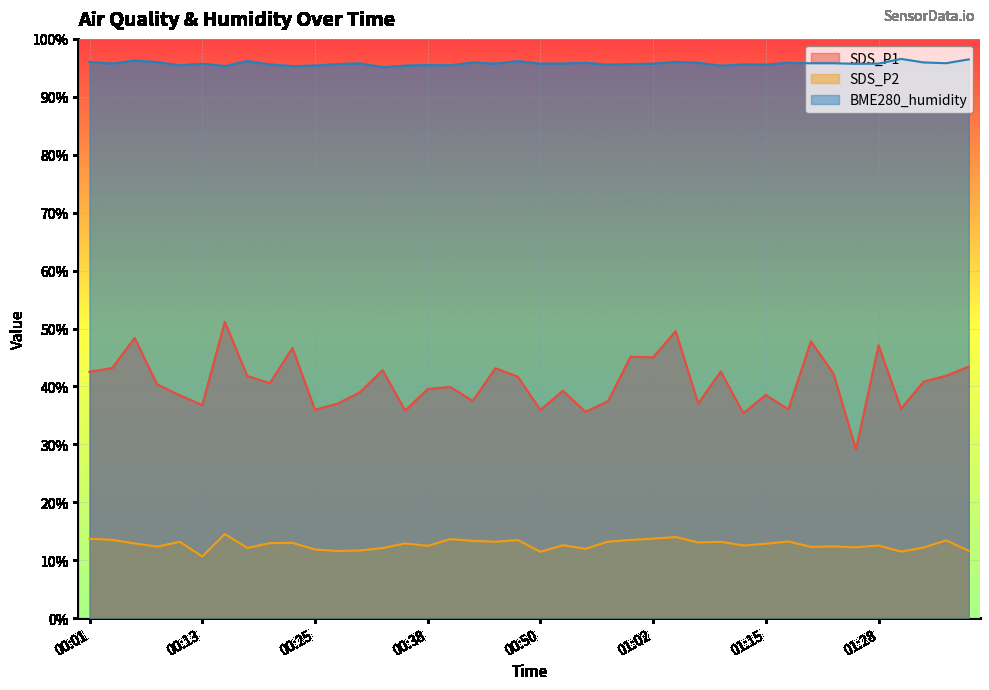

True or false: SDS_P1 has a value of 72.6 at 00:33.

False